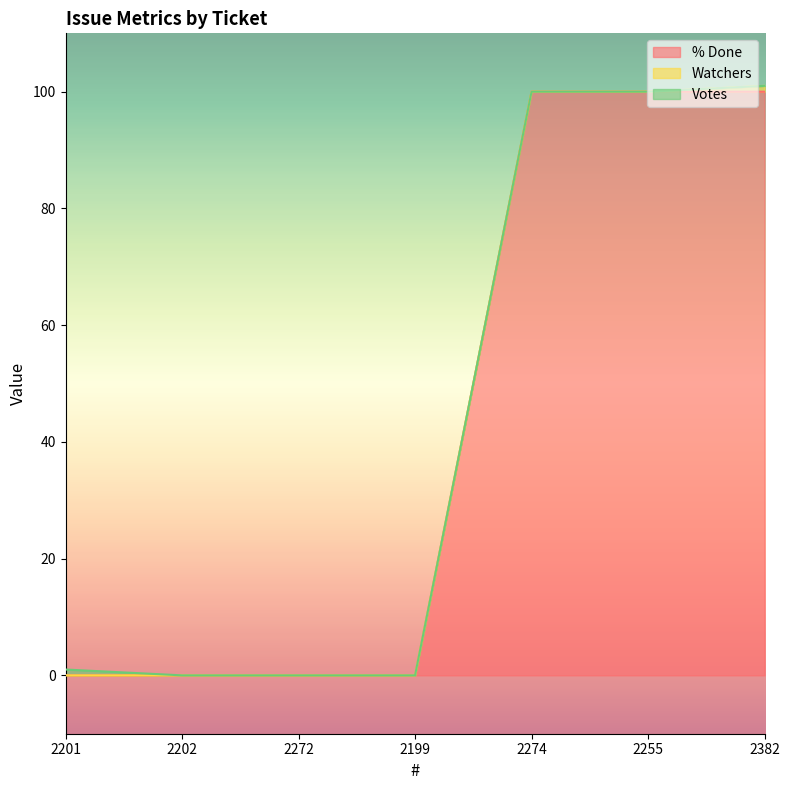

Reading left to right, list all the values displayed in this chart.

% Done: 0	0	0	0	100	100	100
Watchers: 0	0	0	0	0	0	1
Votes: 1	0	0	0	0	0	0